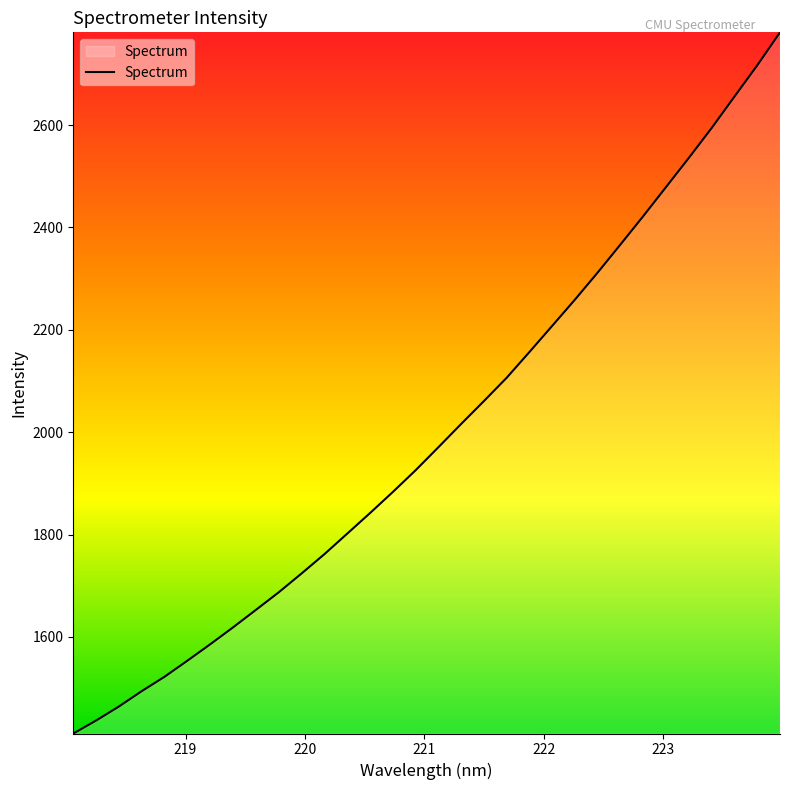

What is the minimum value shown in the chart?

1411.2